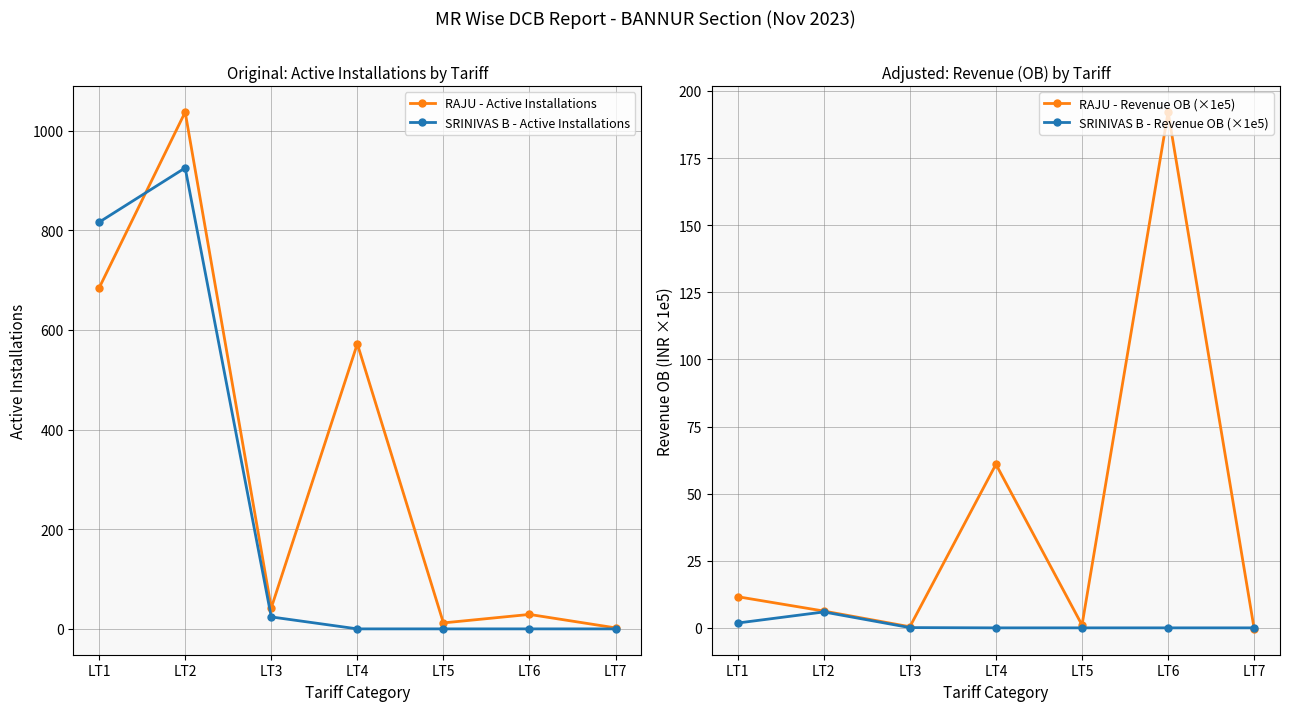

Reading left to right, what are all the values shown in this chart?

RAJU - Active Installations: 684.0	1037.0	42.0	572.0	12.0	29.0	2.0
SRINIVAS B - Active Installations: 816.0	925.0	24.0	0.0	0.0	0.0	0.0
RAJU - Revenue OB (×1e5): 11.6	6.3	0.4	60.9	1.0	192.1	-0.4
SRINIVAS B - Revenue OB (×1e5): 1.8	5.9	0.1	0.0	0.0	0.0	0.0